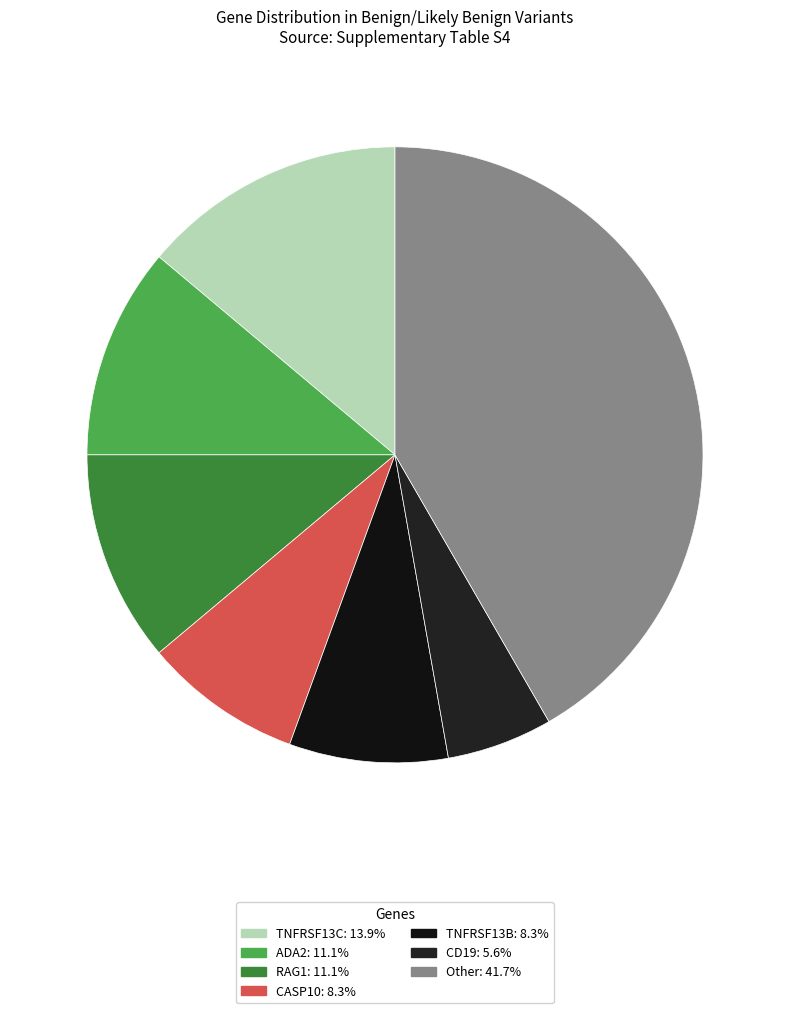

To the nearest percent, what is the average slice percentage?

14%